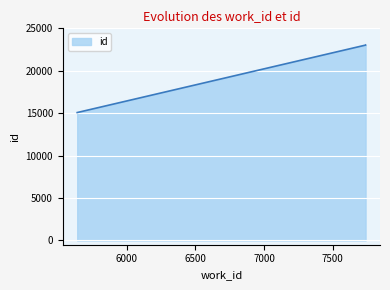

What is the difference between the maximum and minimum values?

7959